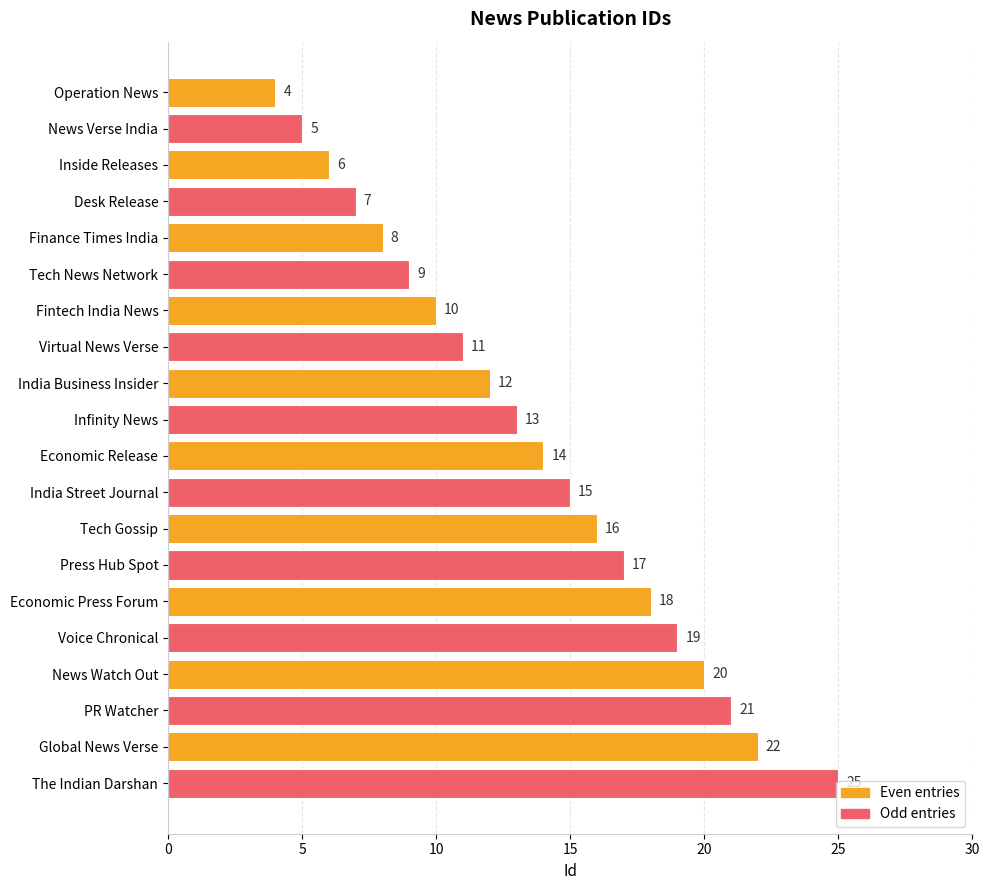

Approximately how many times larger is the value at Operation News compared to Virtual News Verse?

0.4